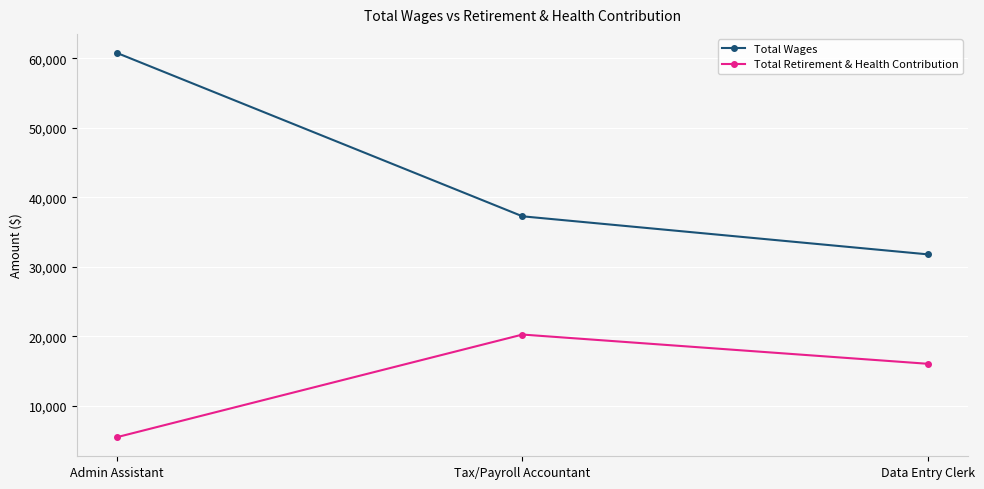

What is the label of the 1st point from the right?

Data Entry Clerk